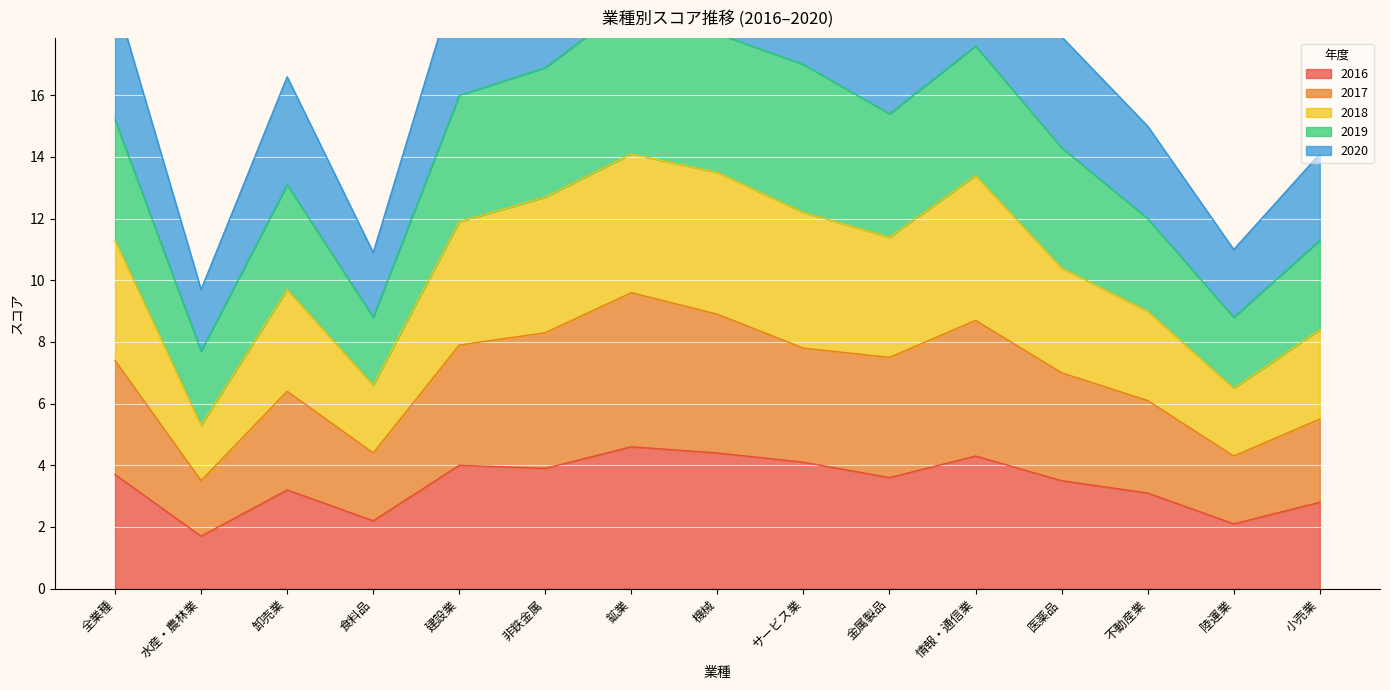

What is the greatest value displayed?

23.7